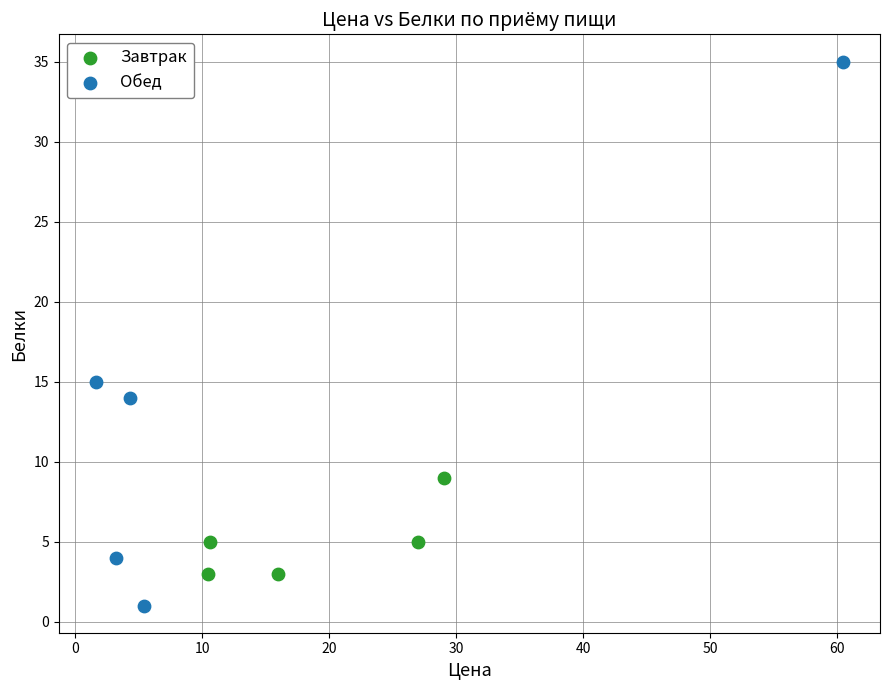

Which series reaches the minimum Y coordinate?

Обед